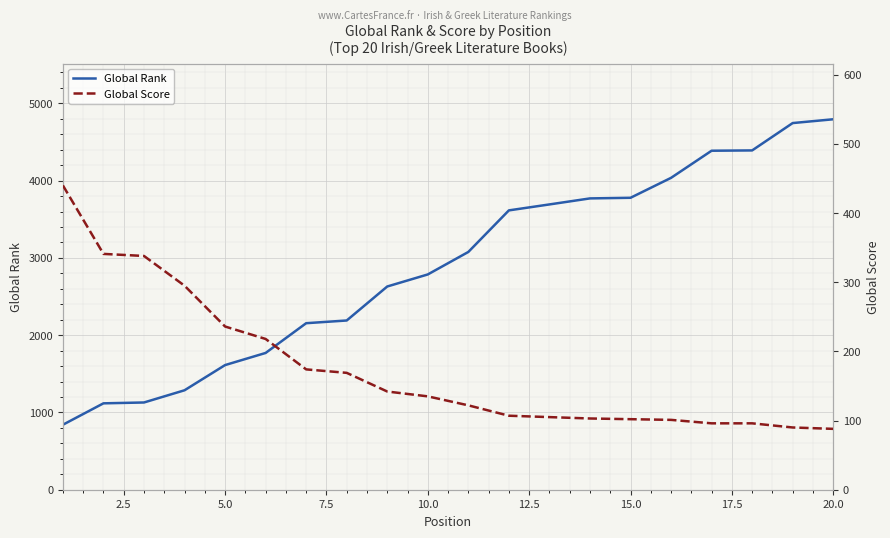

At how many categories does at least one series exceed 1061?

19